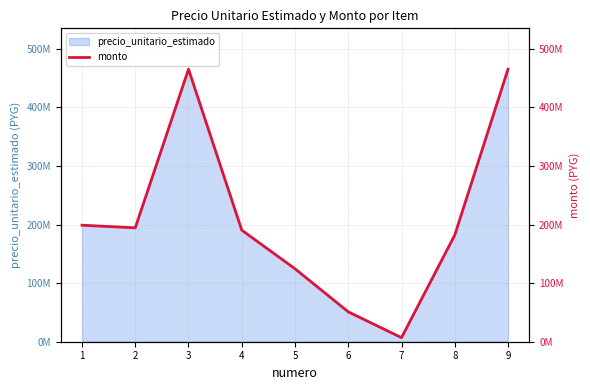

True or false: the data shows 666921527 at 9.

False